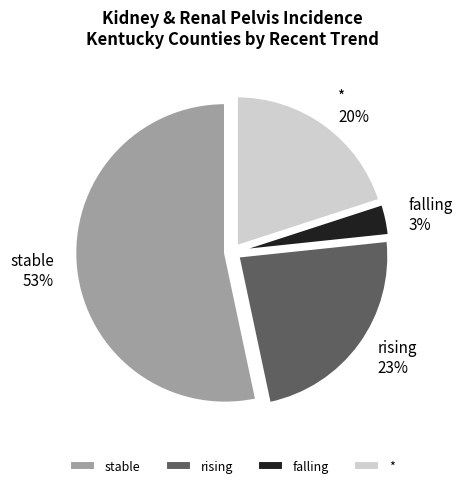

To the nearest percent, what is the difference between the rising and stable slice percentages?

30%